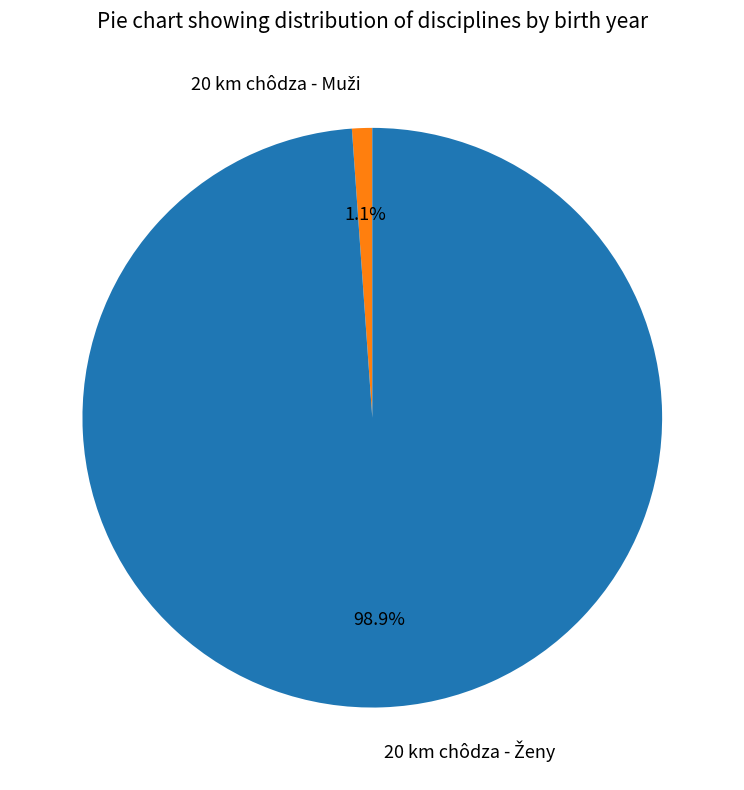

Is there any slice that represents more than half of the pie?

Yes